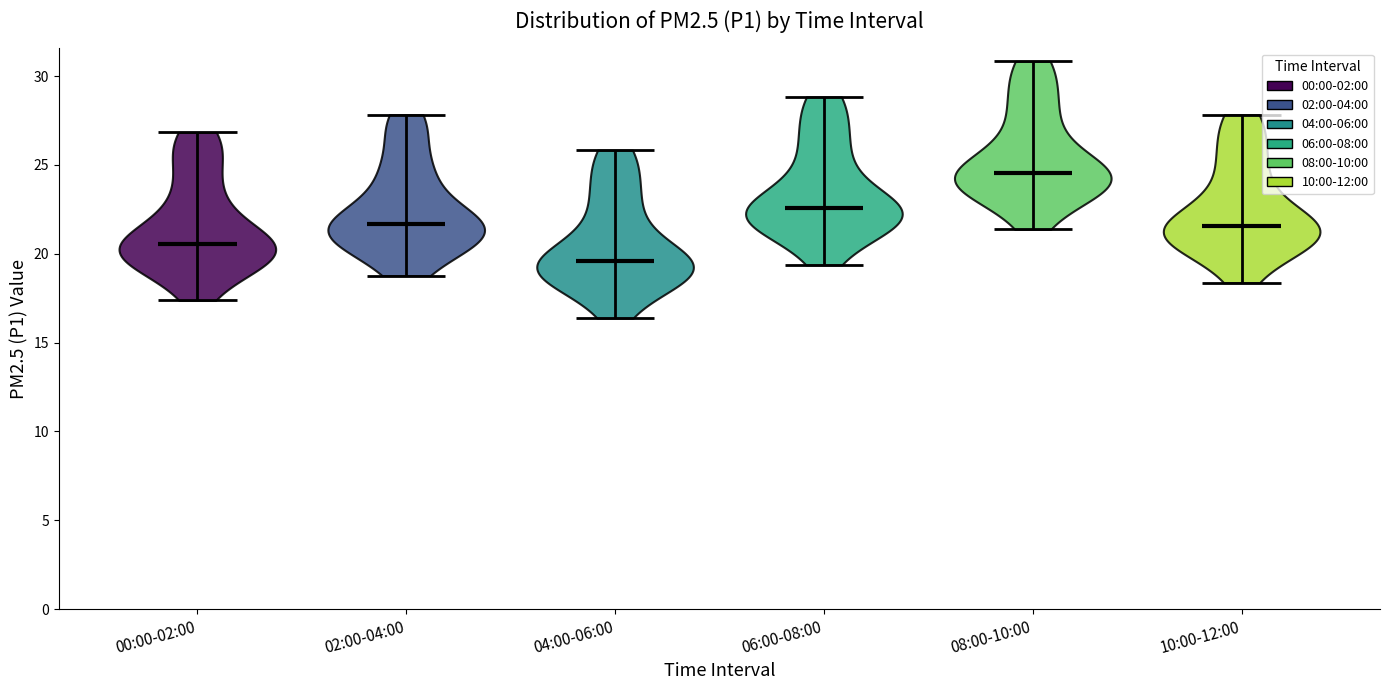

What is the highest point the violin for 02:00-04:00 reaches on the y-axis? The values are not printed on the chart, so give them approximately, as read against the axis.

28.0